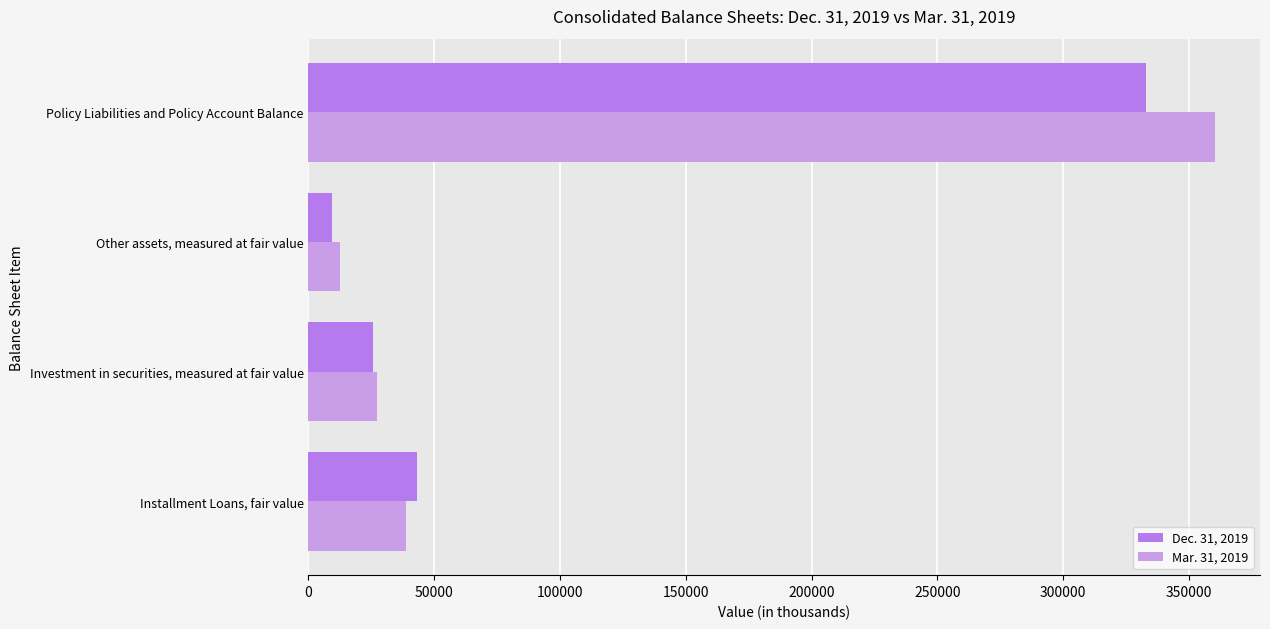

Reading left to right, what are all the values shown in this chart?

Dec. 31, 2019: 43238	25583	9219	333017
Mar. 31, 2019: 38671	27367	12449	360198